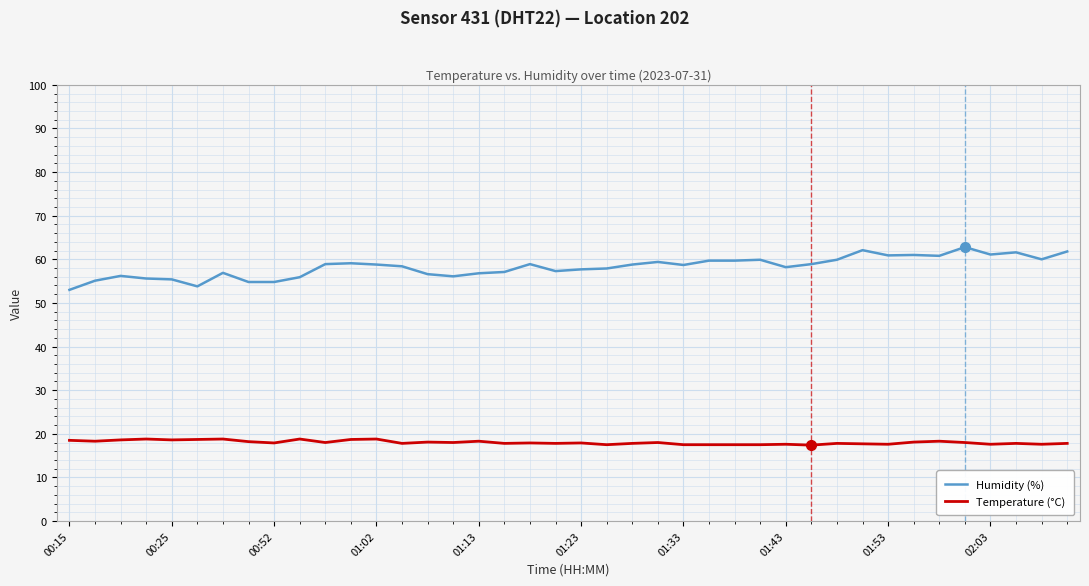

What is the maximum value shown in the chart?

62.8